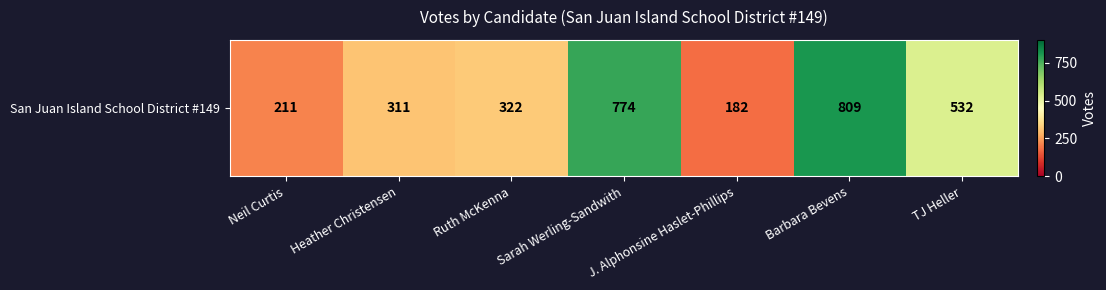

What is the change in value from Ruth McKenna to Barbara Bevens?

+487